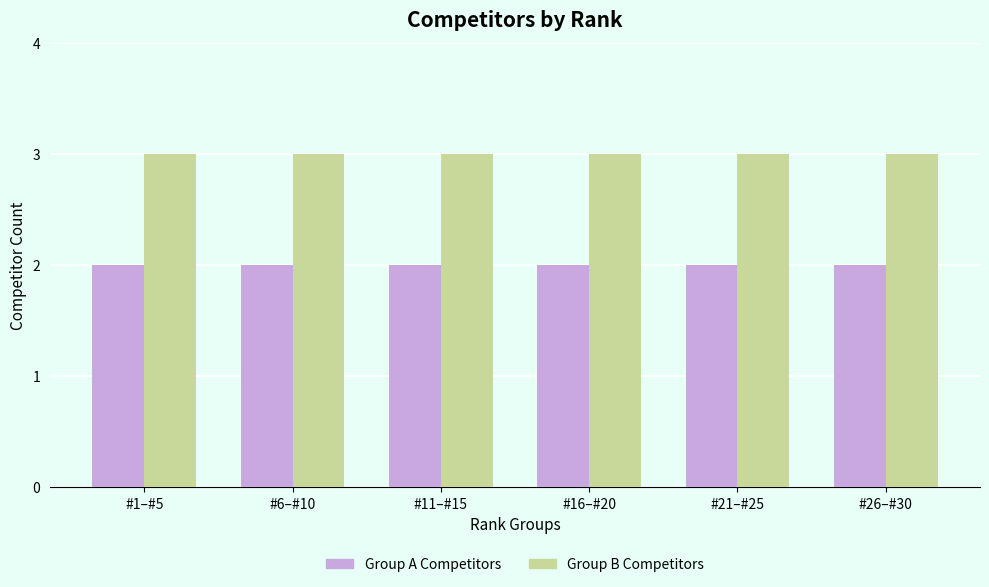

The Group B Competitors series shows 2 at #1–#5. True or false?

False